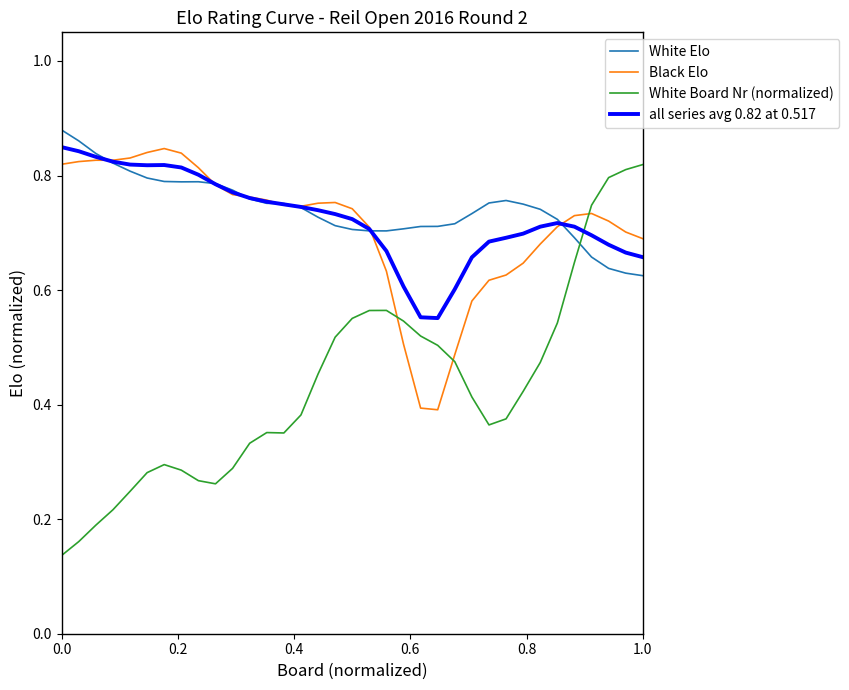

How many times do White Board Nr (normalized) and Black Elo cross each other?

3